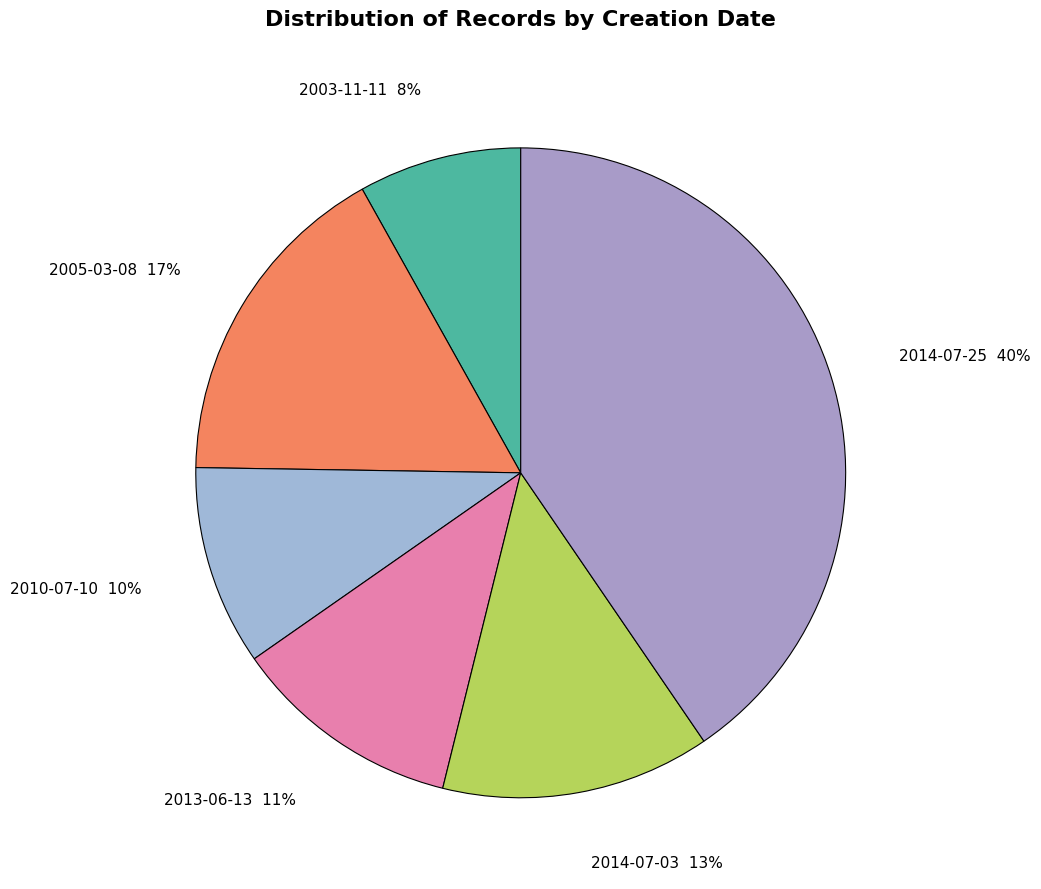

Which category has the biggest portion of the pie?

2014-07-25